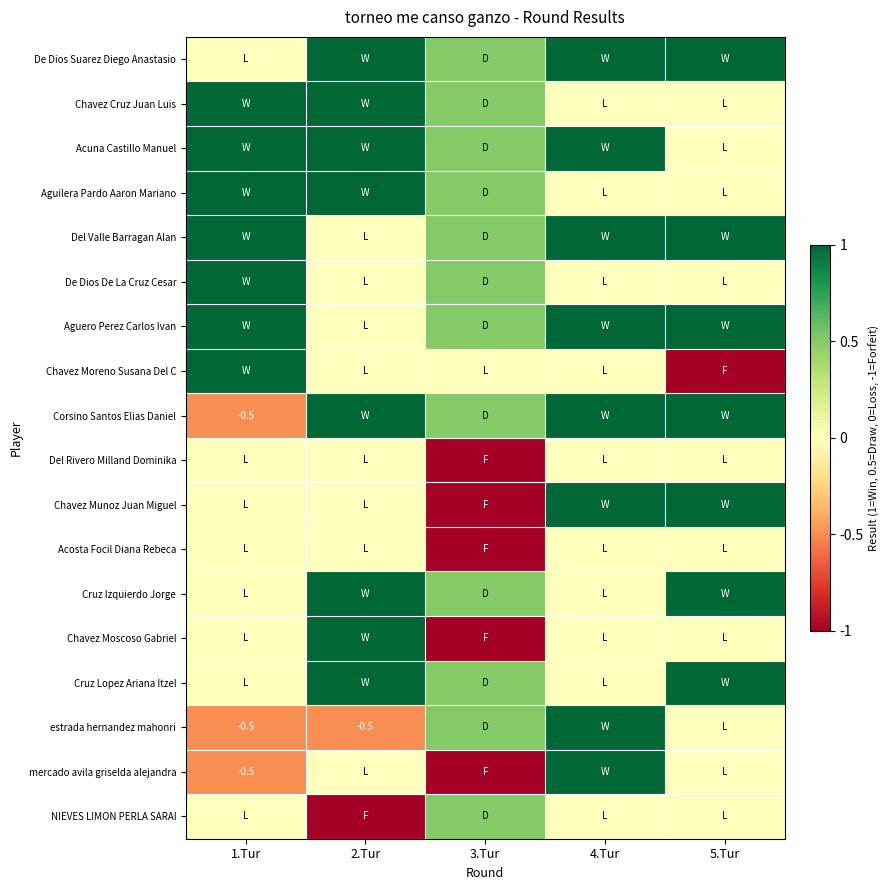

The value of estrada hernandez mahonri at 1.Tur is -0.5. True or false?

True